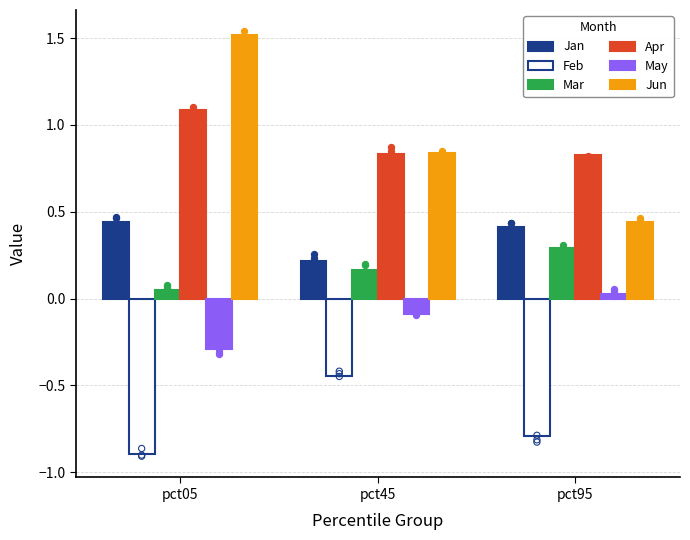

Which series reaches the maximum Y coordinate?

Jun